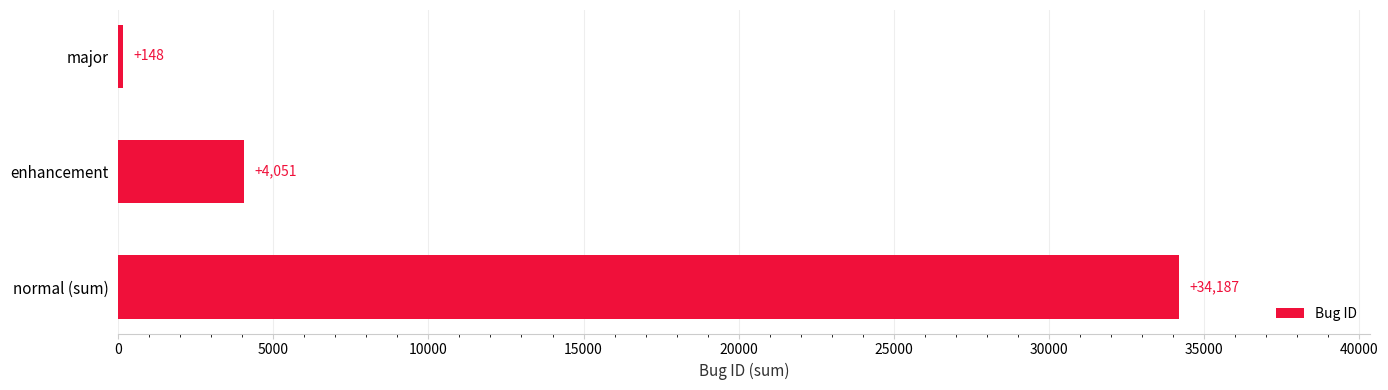

Is it true that the value at enhancement is 4051?

True